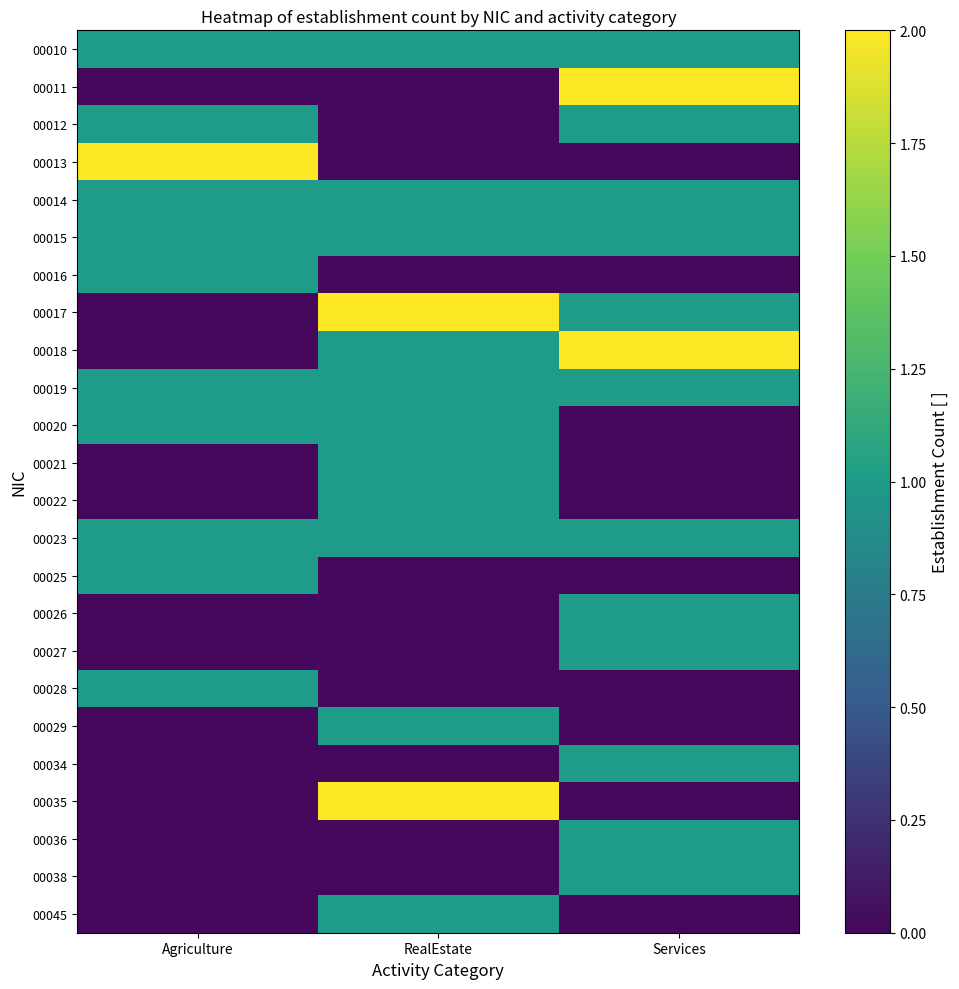

Which series has the largest total across all categories?

00010